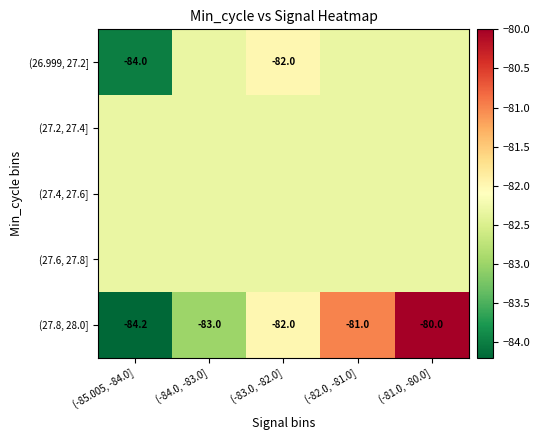

Rank the categories by (27.2, 27.4] value from highest to lowest.

(-85.005, -84.0], (-84.0, -83.0], (-83.0, -82.0], (-82.0, -81.0], (-81.0, -80.0]